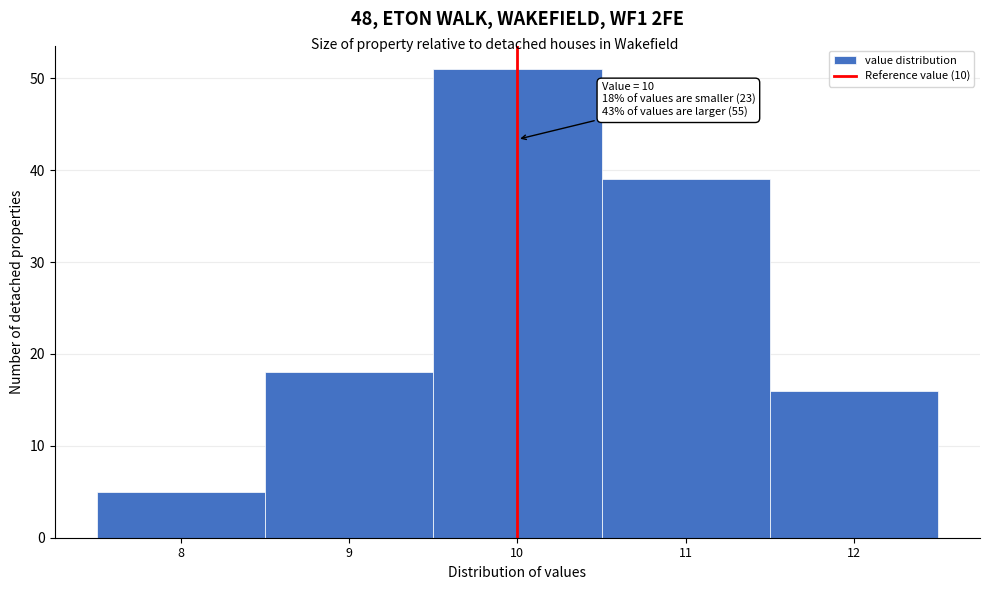

Which range on the x-axis has the tallest bar?

9.5 to 10.5